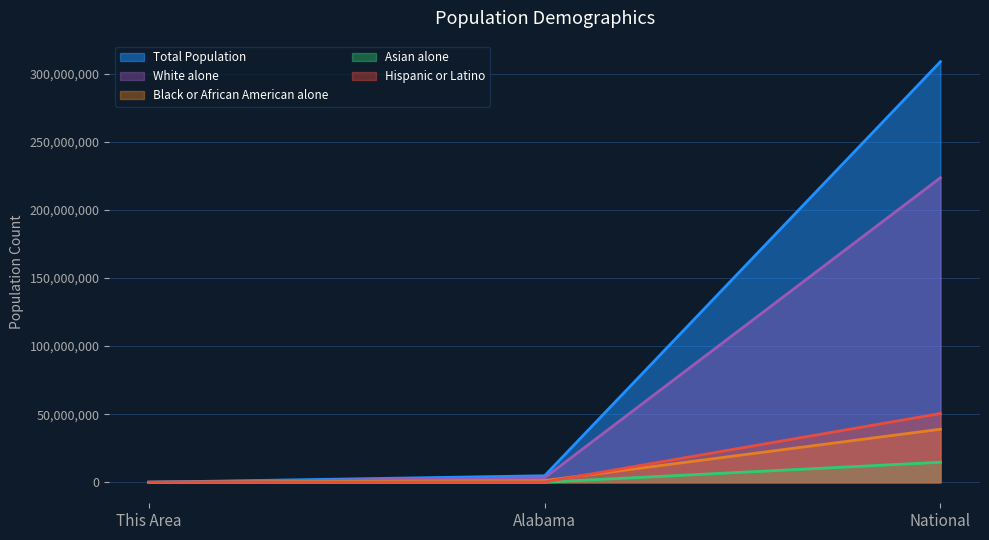

Which category has the highest value across all series?

National